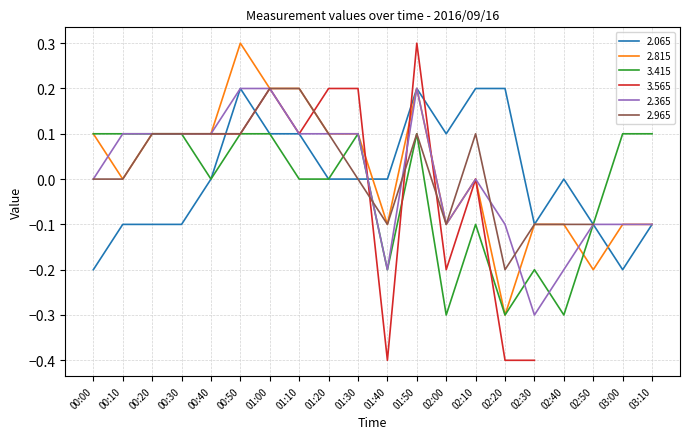

Is the value of 2.065 at 00:00 greater than the value of 2.365 at 03:10?

No